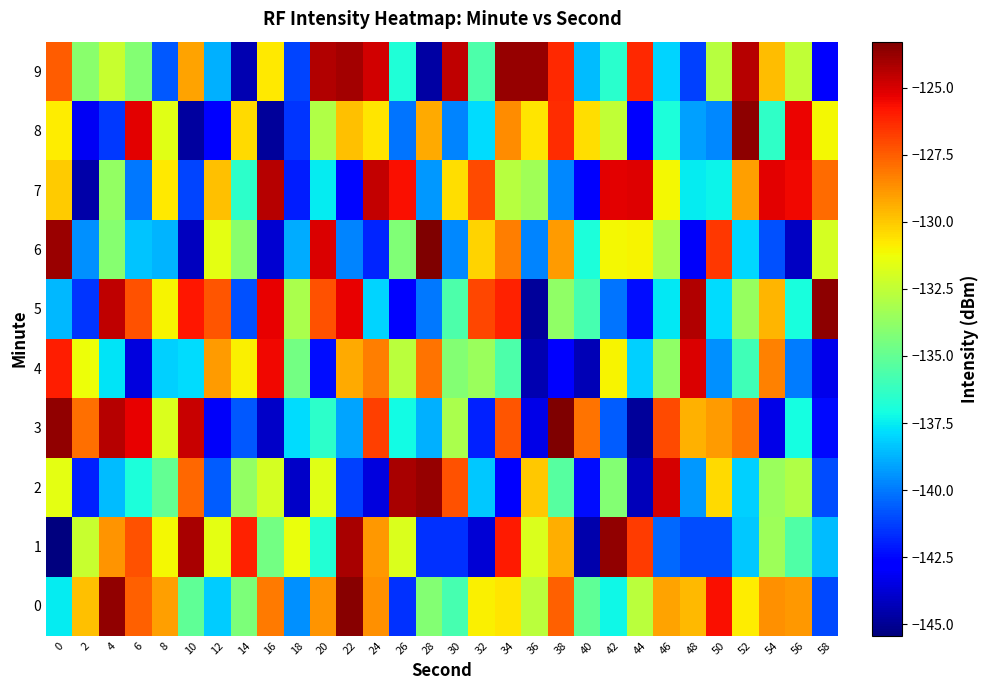

How many categories are shown in the chart?

30